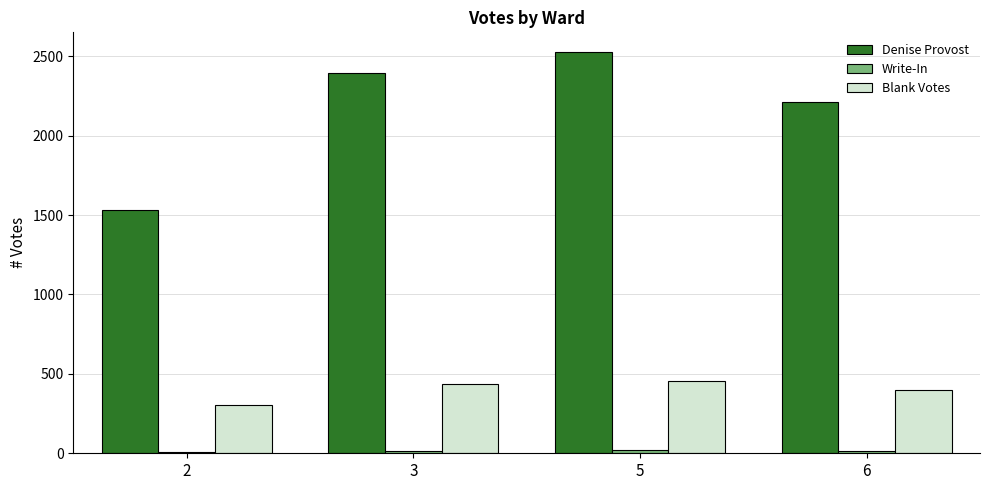

Which series has the widest spread of values?

Denise Provost